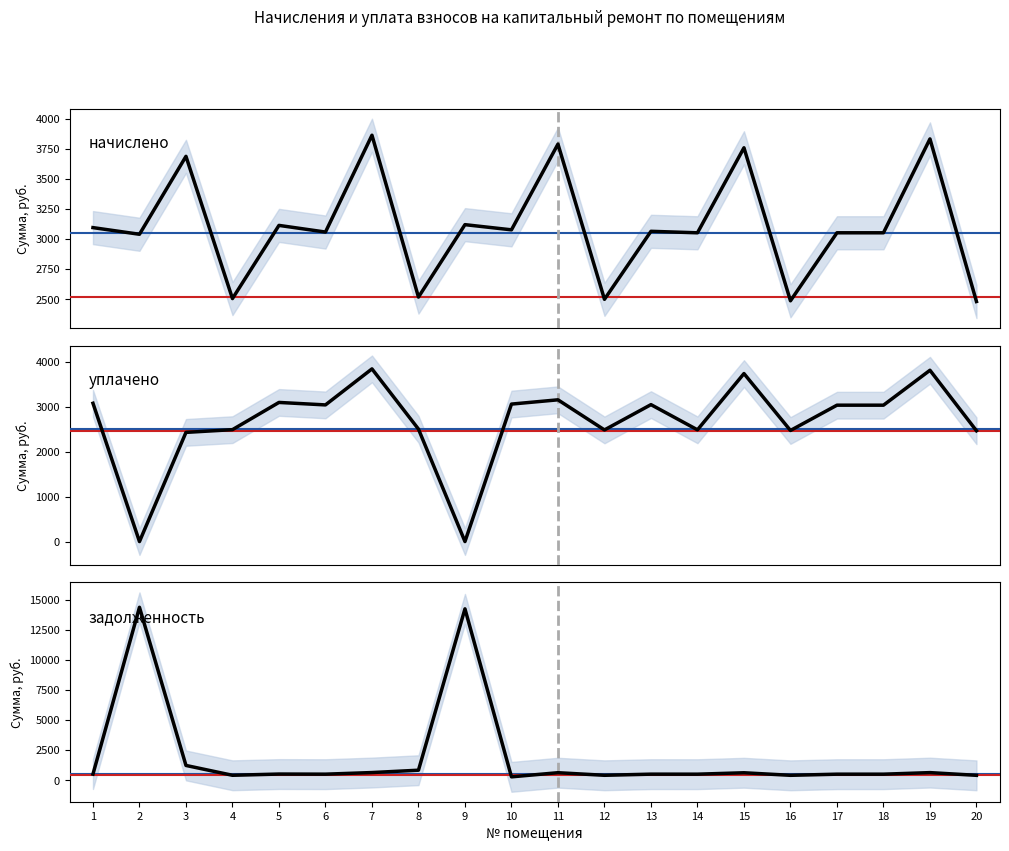

How many interior local valleys does the задолженность series have?

6